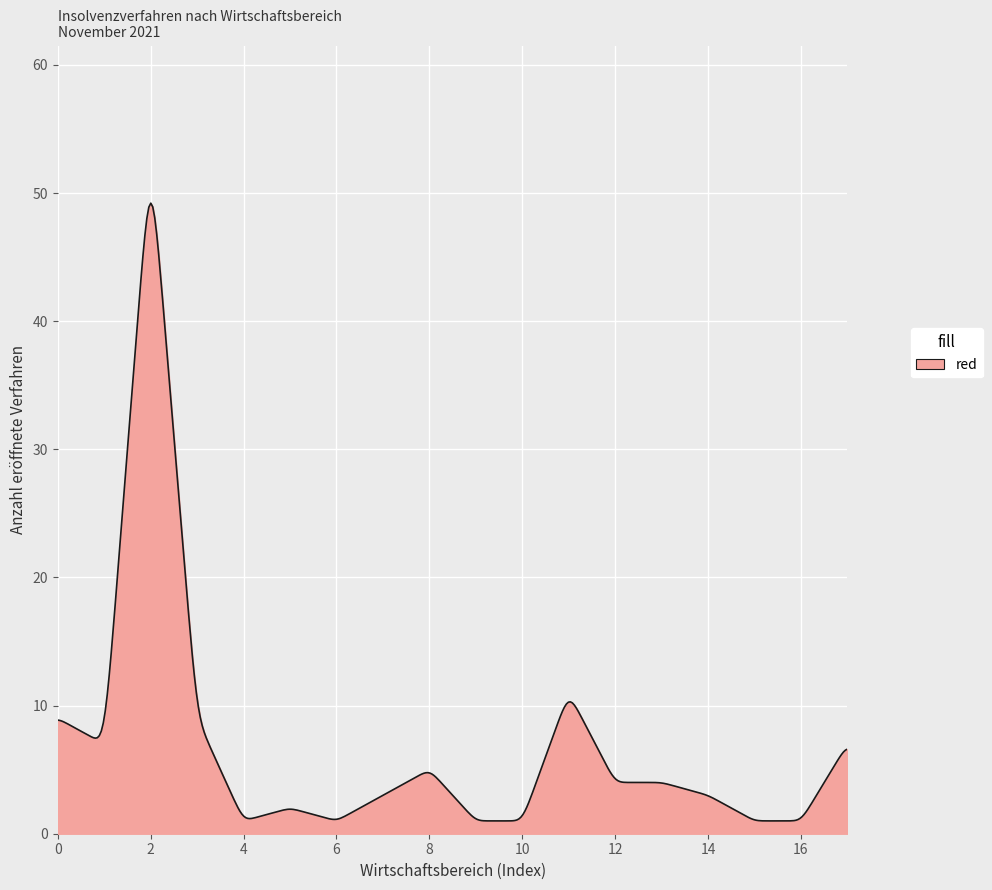

What is the difference between the maximum and minimum values?

48.2